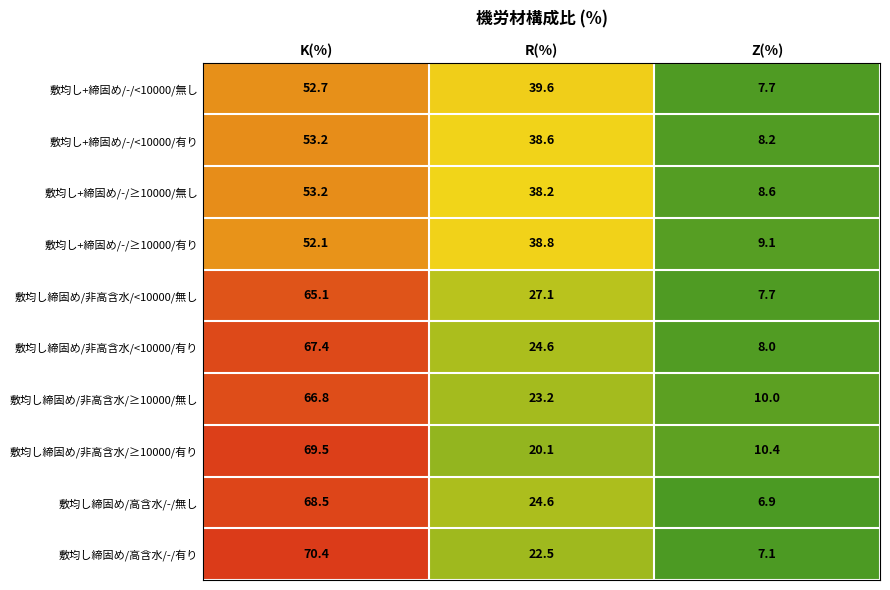

Reading right to left, what are all the values shown in this chart?

敷均し+締固め/-/<10000/無し: 7.7	39.6	52.7
敷均し+締固め/-/<10000/有り: 8.2	38.6	53.2
敷均し+締固め/-/≥10000/無し: 8.6	38.2	53.2
敷均し+締固め/-/≥10000/有り: 9.1	38.8	52.1
敷均し締固め/非高含水/<10000/無し: 7.7	27.1	65.1
敷均し締固め/非高含水/<10000/有り: 8.0	24.6	67.4
敷均し締固め/非高含水/≥10000/無し: 10.0	23.2	66.8
敷均し締固め/非高含水/≥10000/有り: 10.4	20.1	69.5
敷均し締固め/高含水/-/無し: 6.9	24.6	68.5
敷均し締固め/高含水/-/有り: 7.1	22.5	70.4